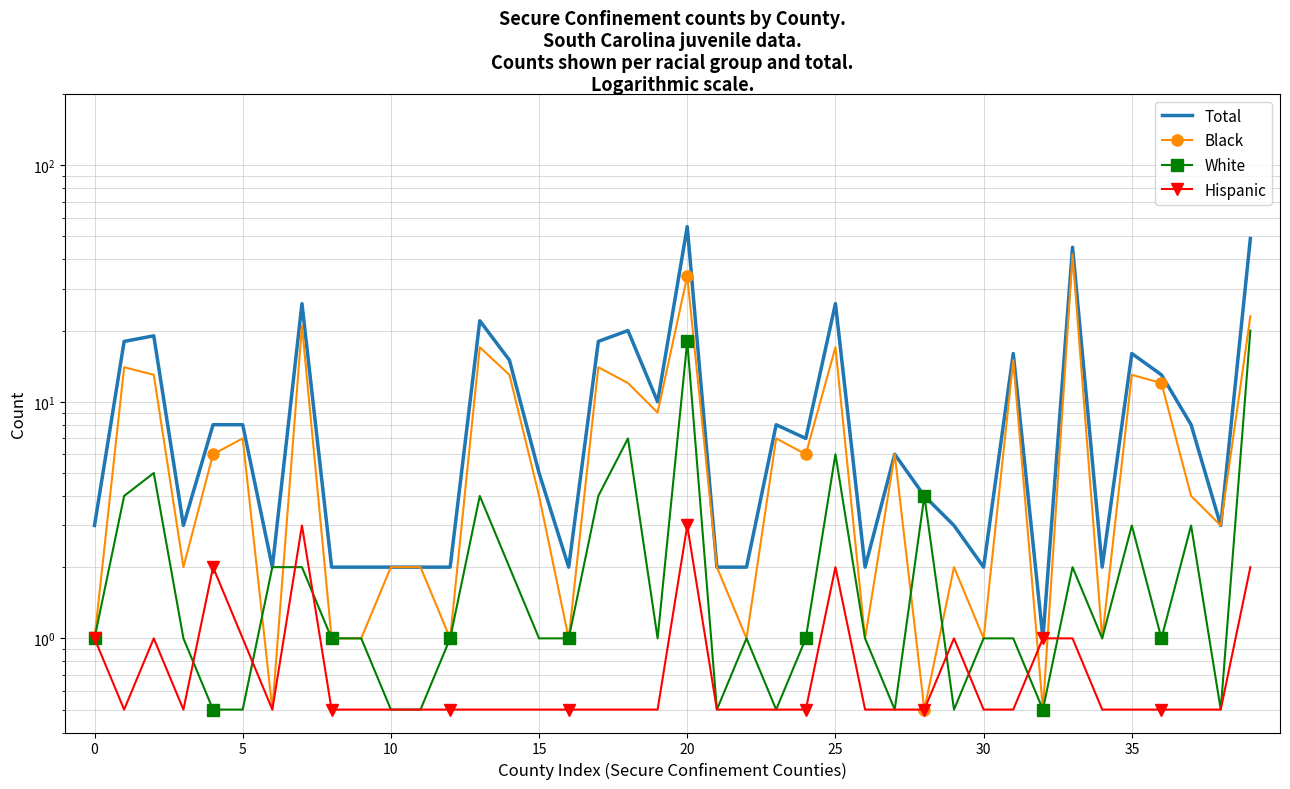

At which category is the sum across all series the highest?

20